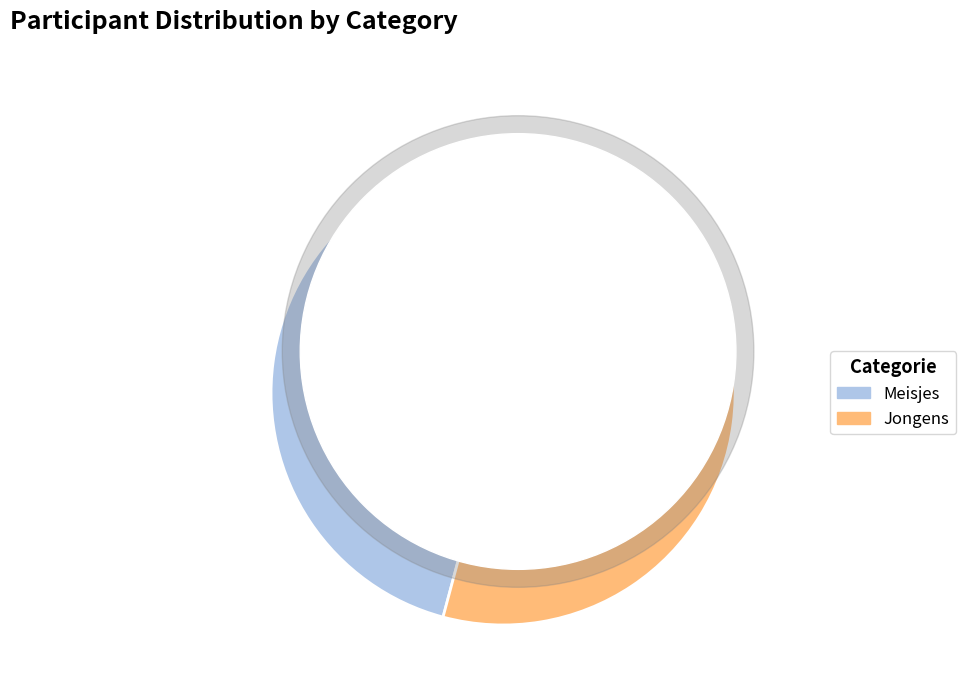

To the nearest percent, what is the difference between the largest and smallest slice percentages?

8%